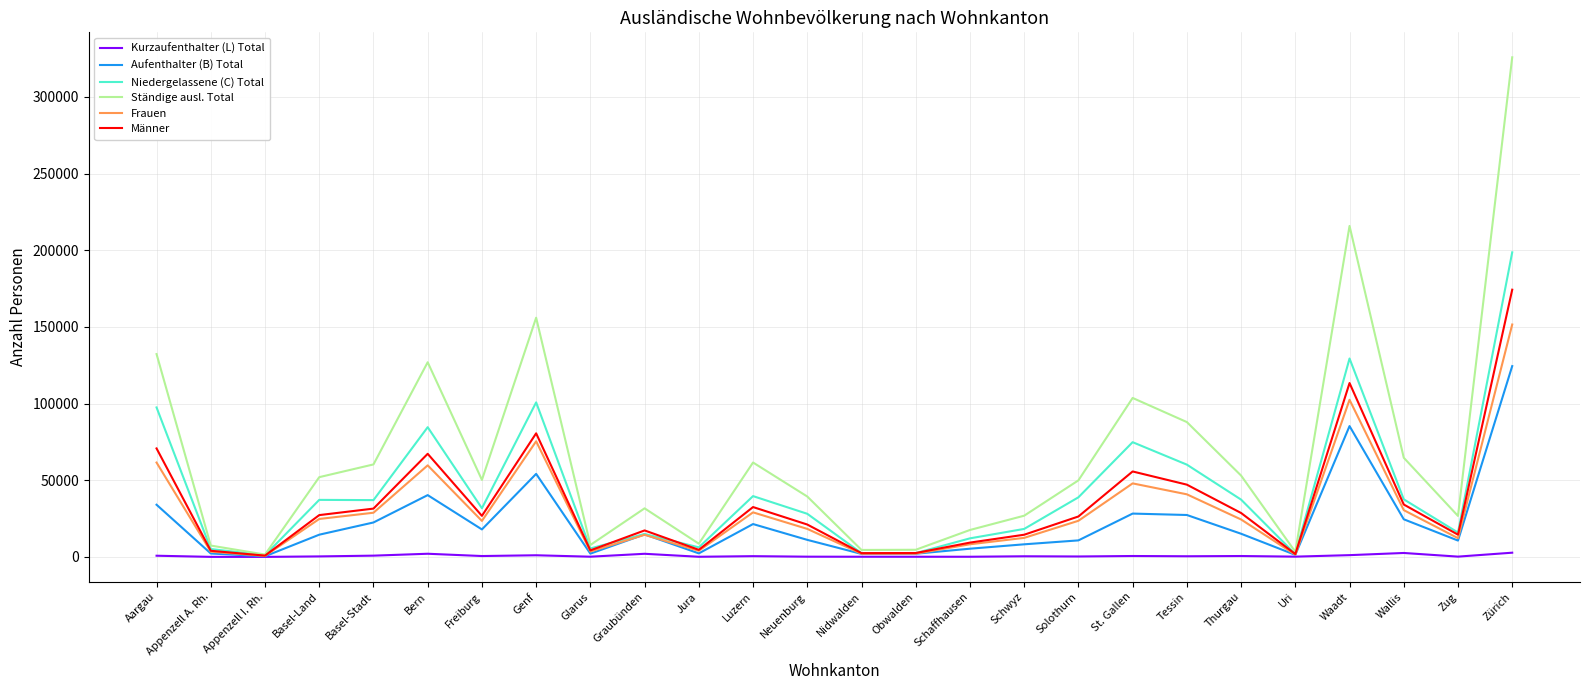

Which series has the largest range (max minus min)?

Ständige ausl. Total